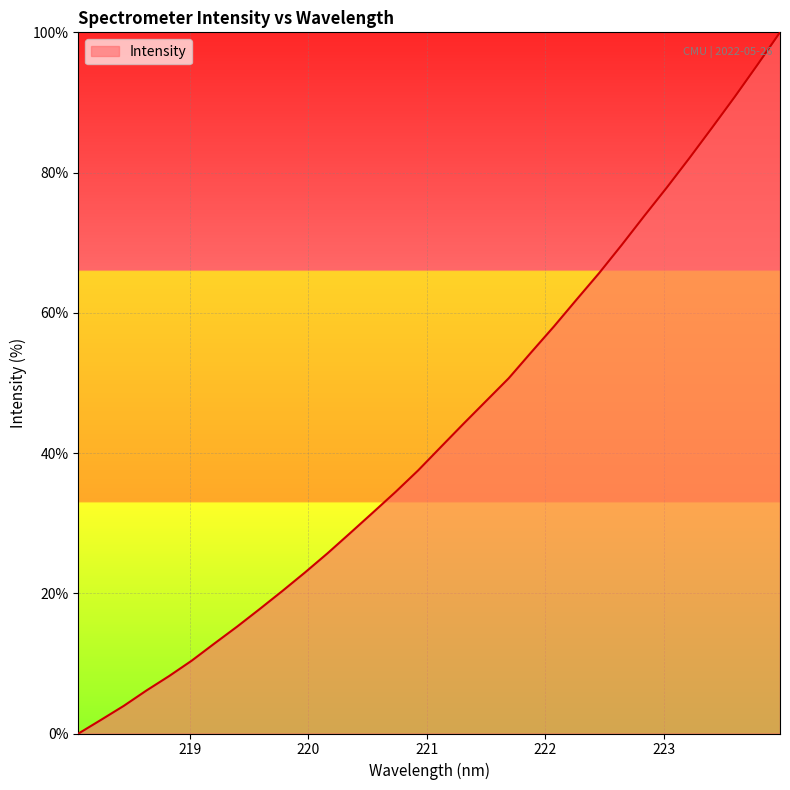

What is the maximum value shown in the chart?

100.0